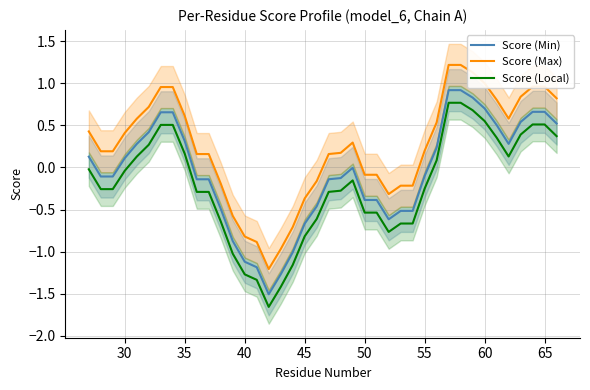

True or false: Score (Max) and Score (Local) cross at least once.

False